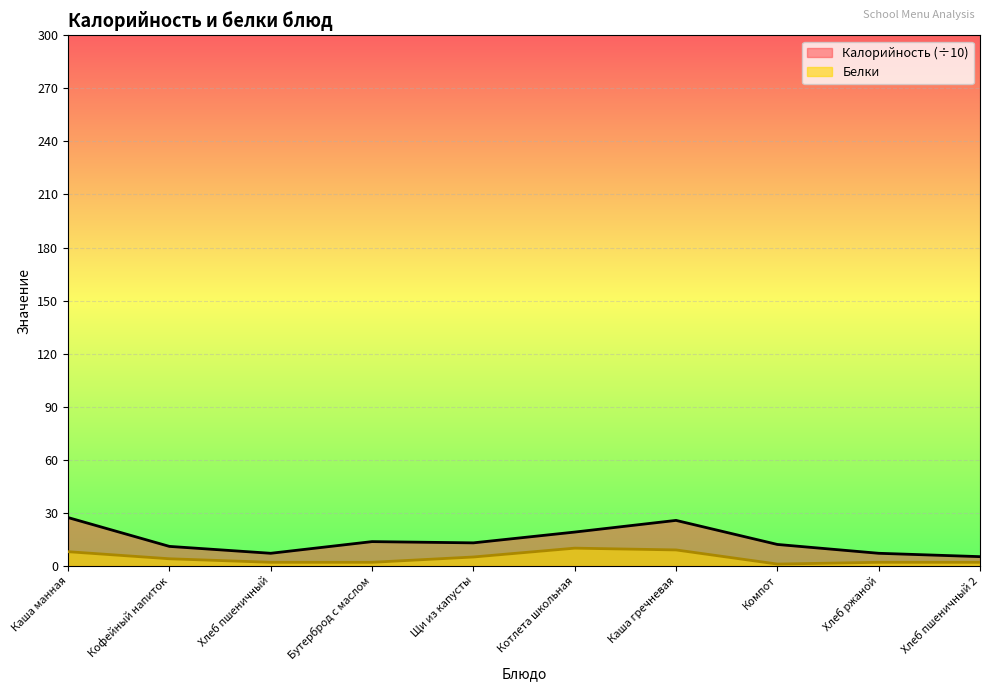

What is the sum of all Калорийность values?

141.3